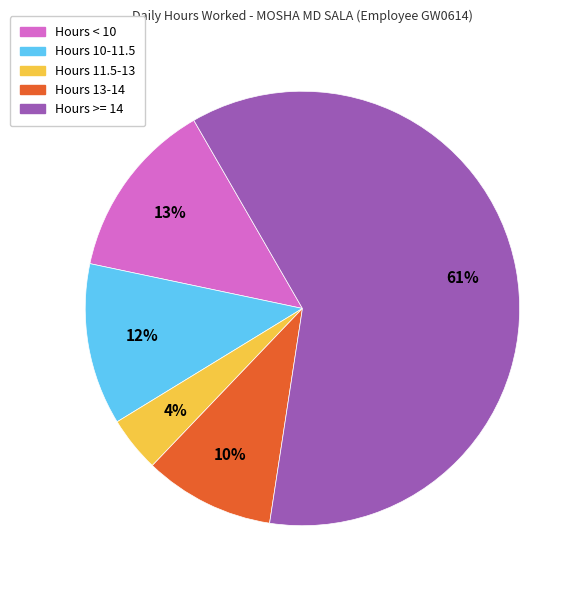

Is there a majority slice in this chart?

Yes